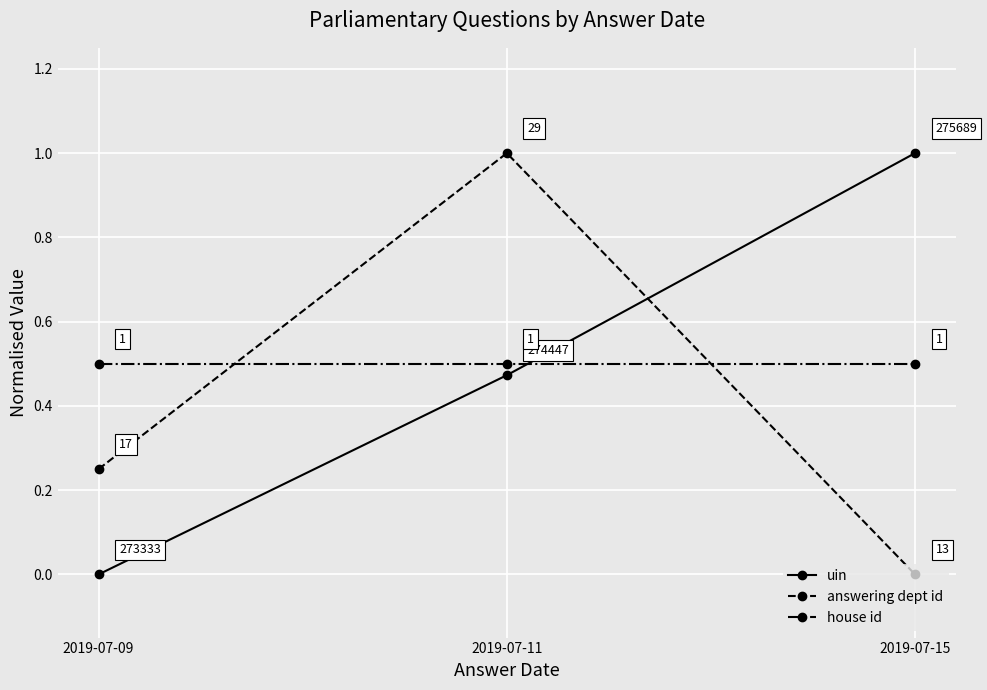

What is the difference between the maximum and minimum values in the uin series?

1.0